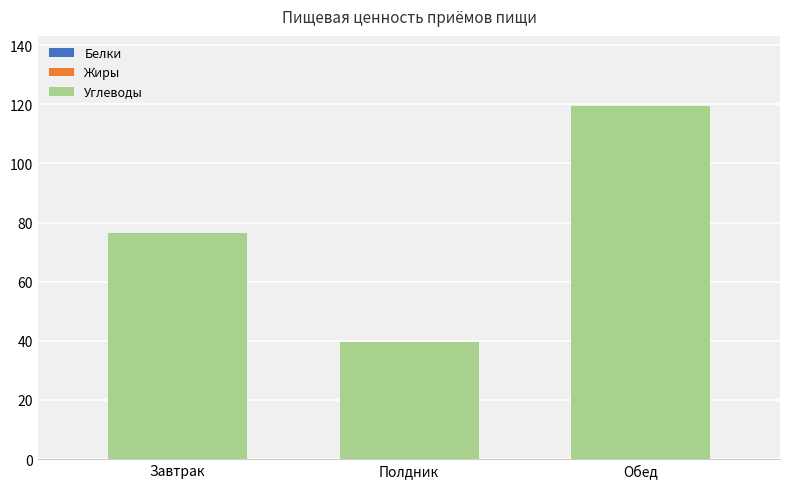

How many bars are there in total?

9